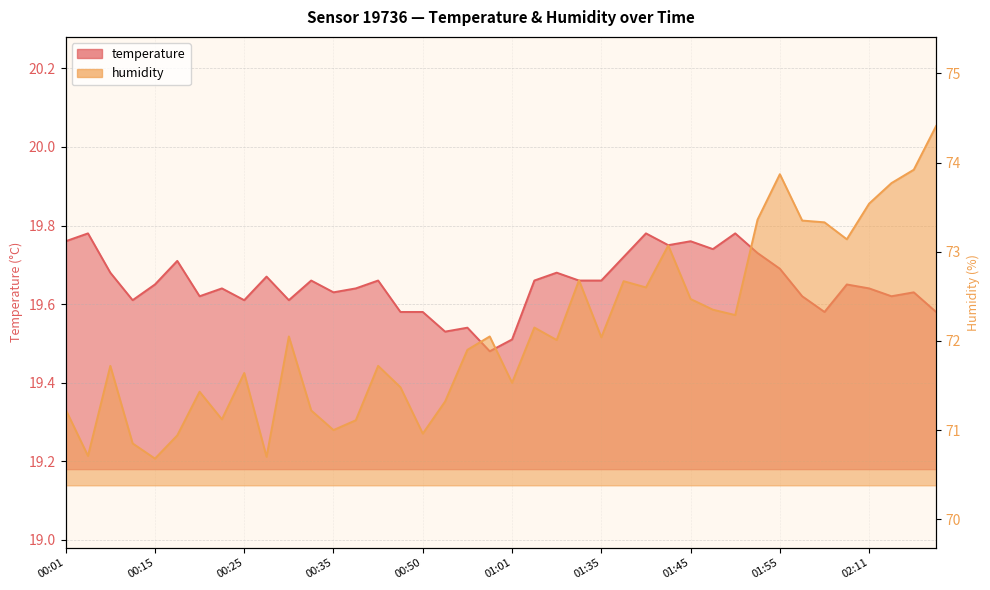

Where is the first local maximum for humidity?

00:07